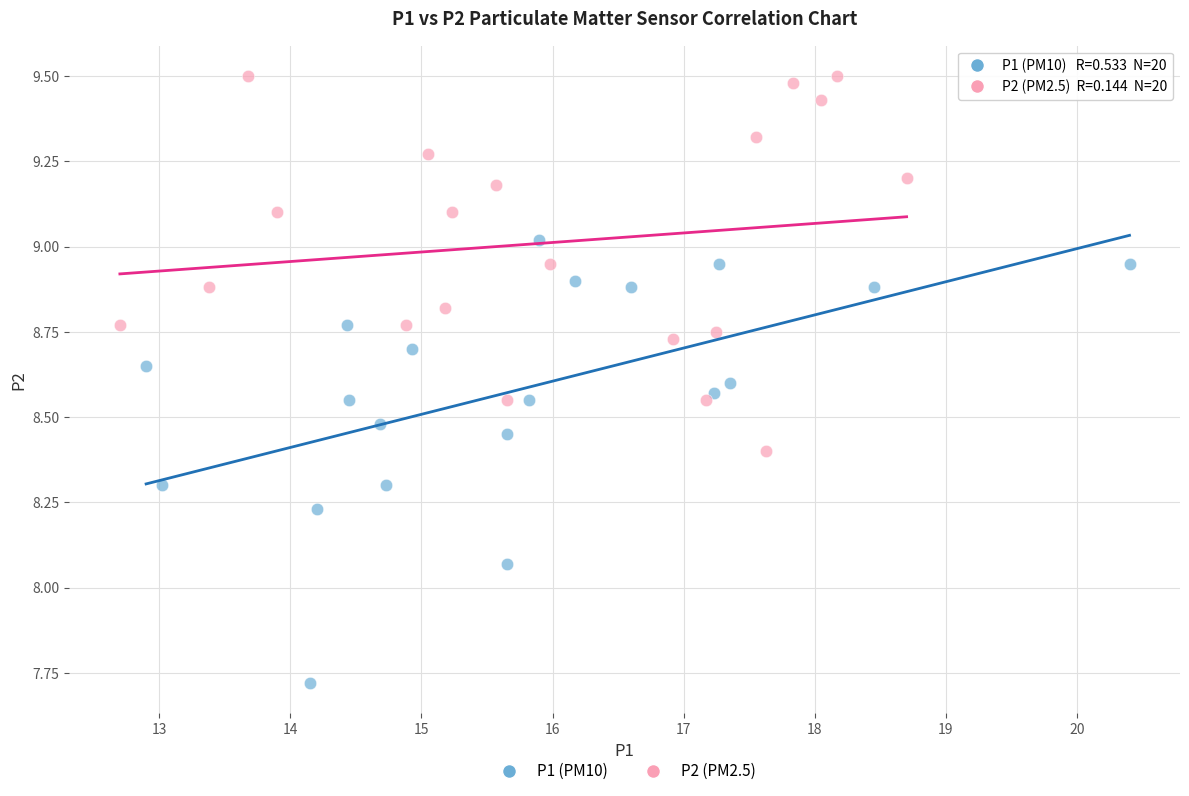

Which series contains the lowest Y value?

P1 (PM10)